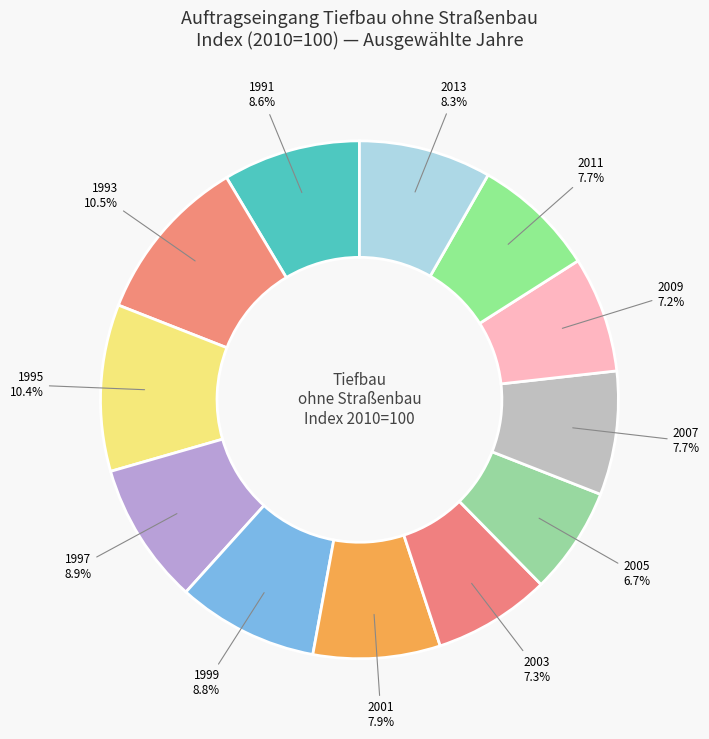

Combined, what portion of the pie is 1993 and 1995?

20.9%